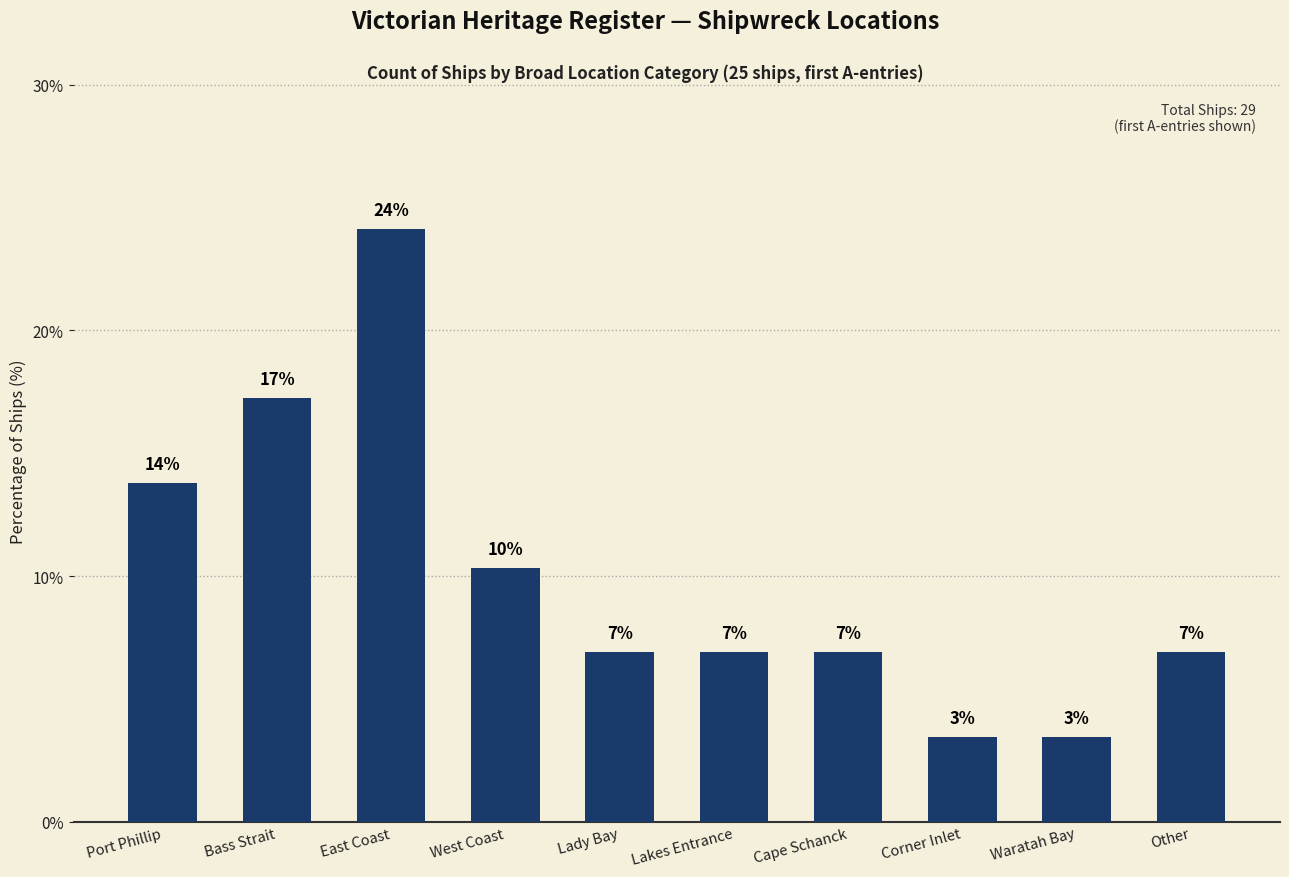

How many bars are there in total?

10